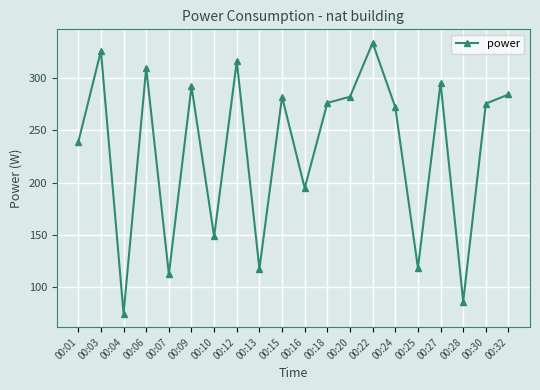

Does the chart display data point markers on the line(s)?

Yes